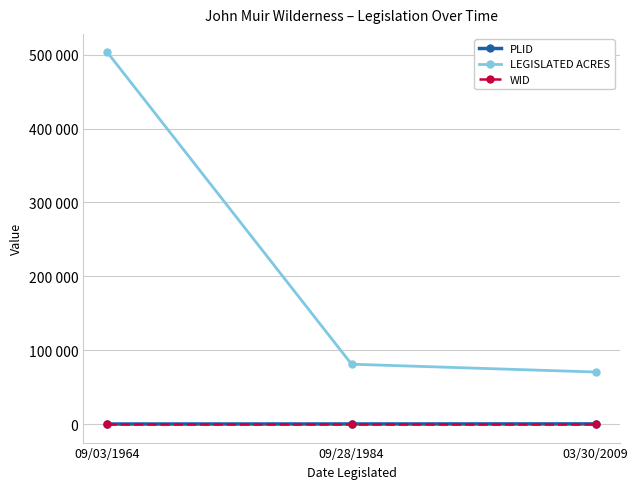

What are all the series names shown in the legend?

PLID, LEGISLATED ACRES, WID